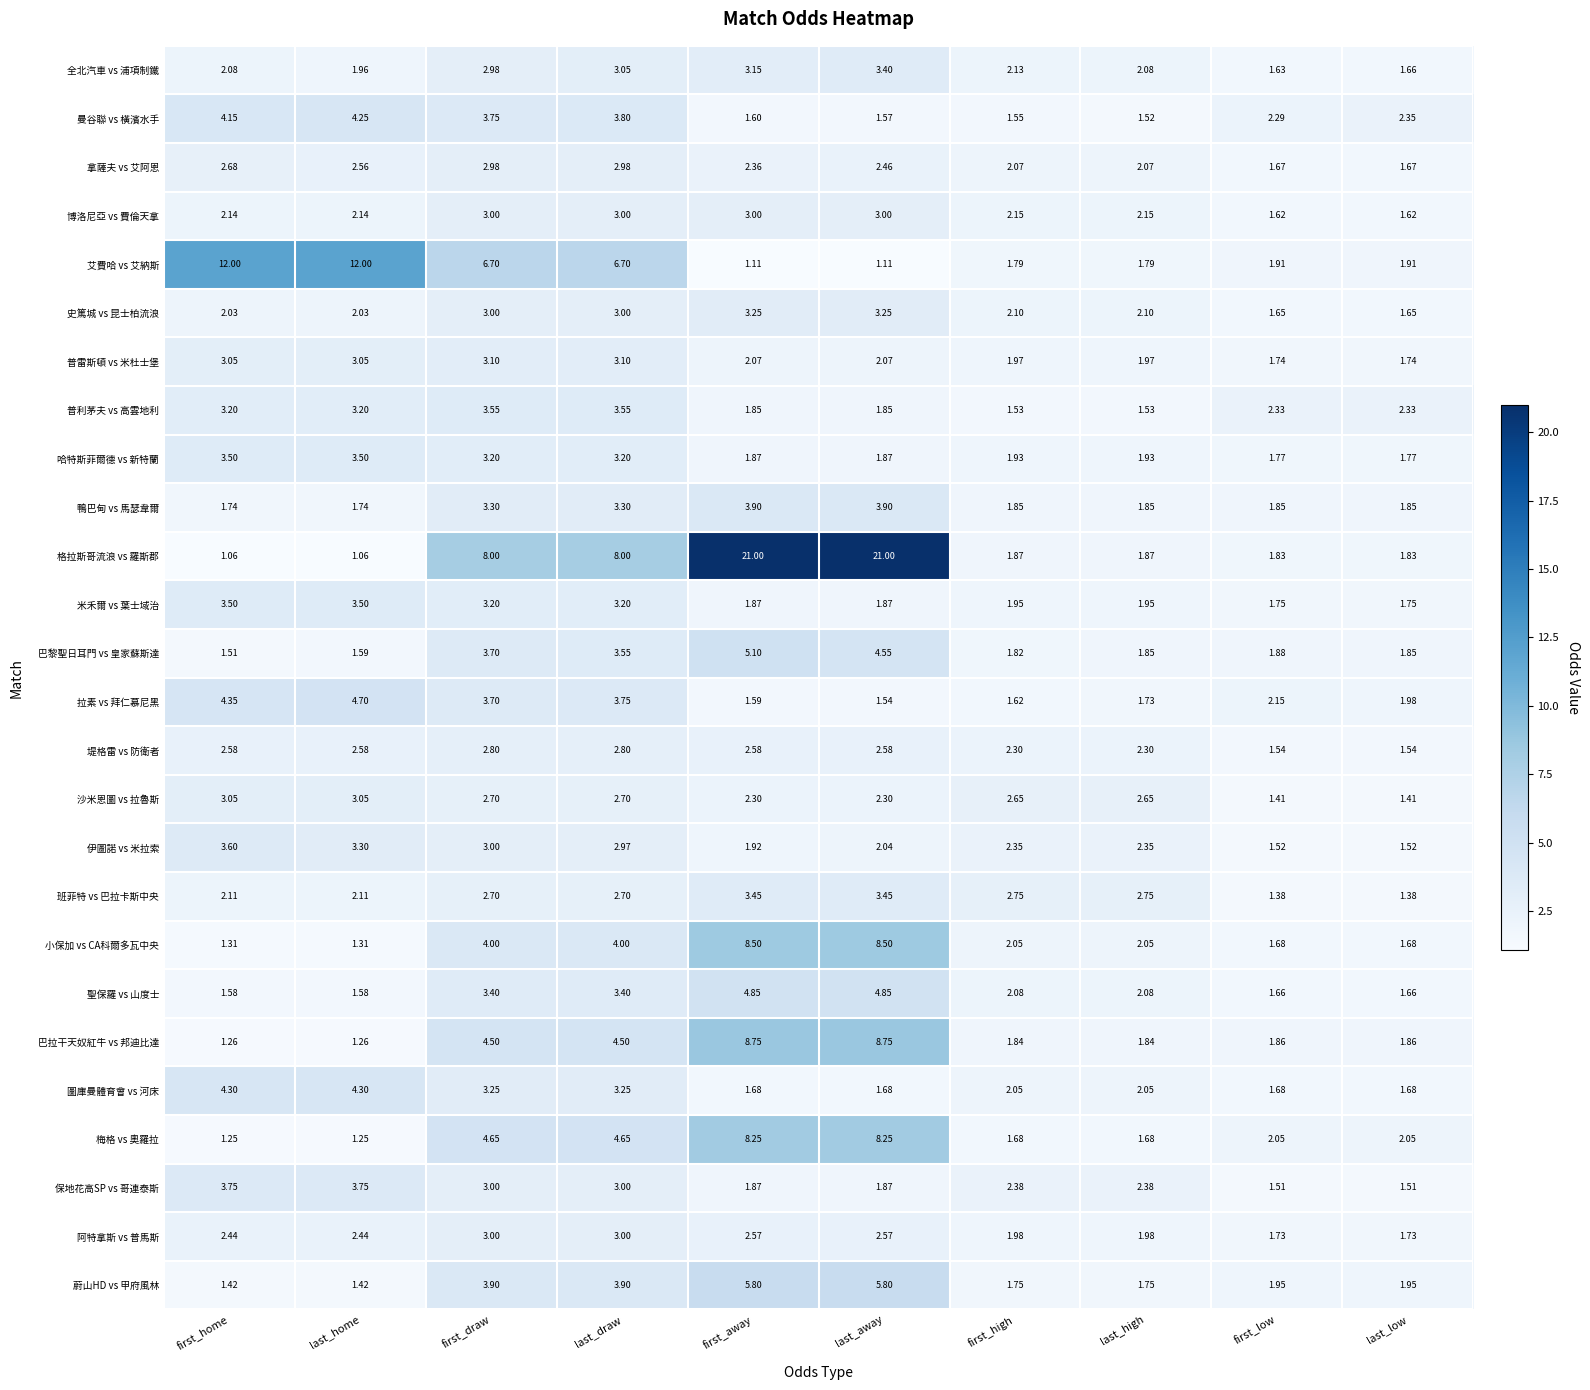

At which label does 聖保羅 vs 山度士 first exceed 2?

first_draw